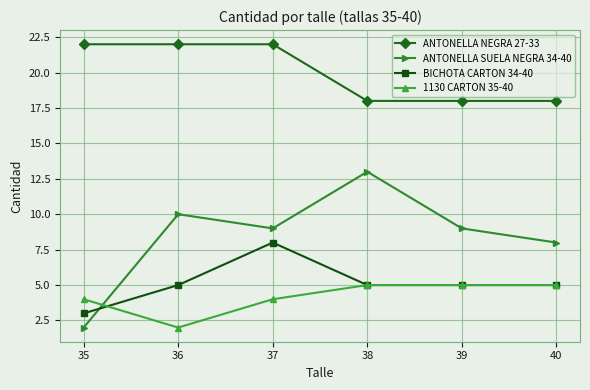

Which series has the largest total across all categories?

ANTONELLA NEGRA 27-33